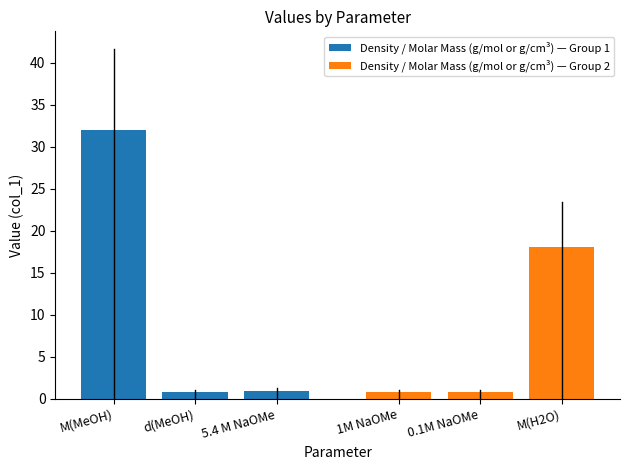

What is the minimum value for Density / Molar Mass (g/mol or g/cm³) — Group 2?

0.8